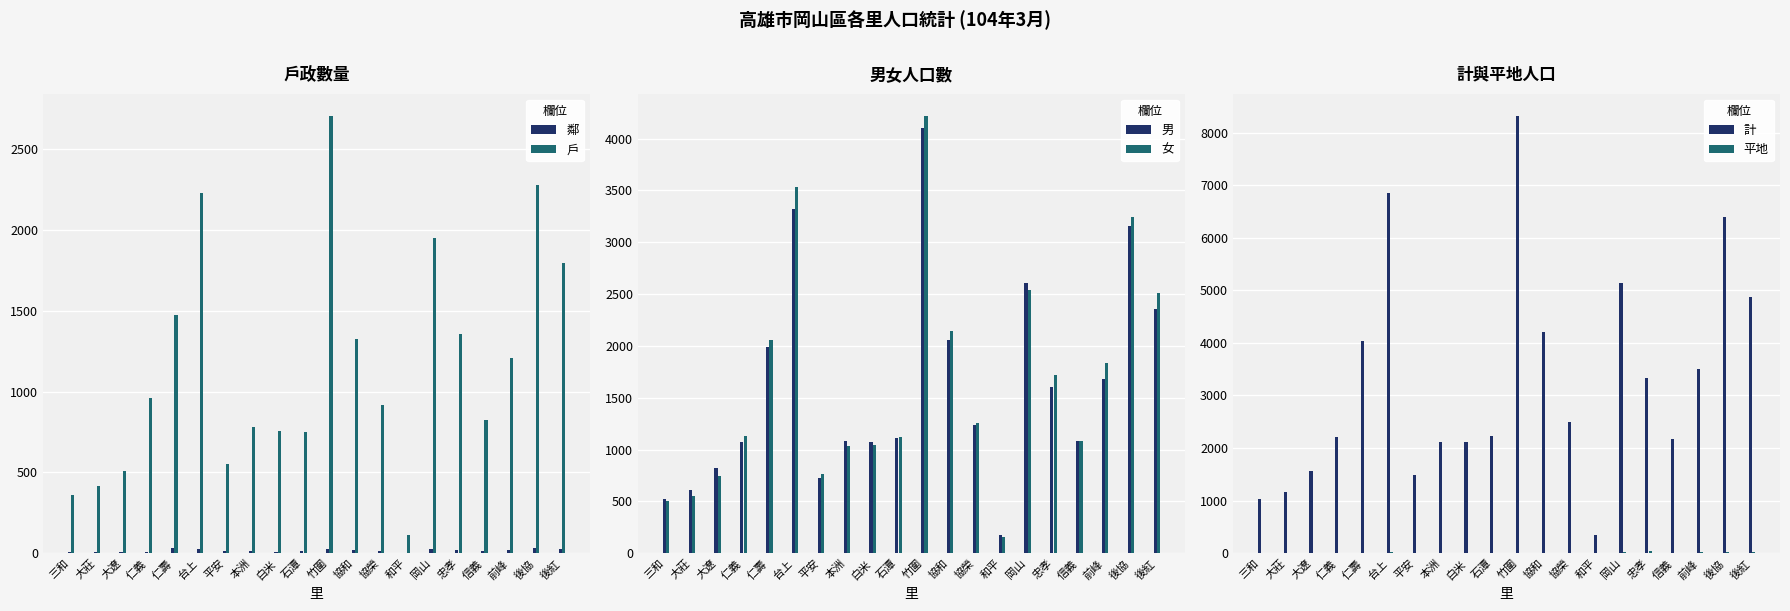

What are all the series names shown in the legend?

鄰, 戶, 男, 女, 計, 平地